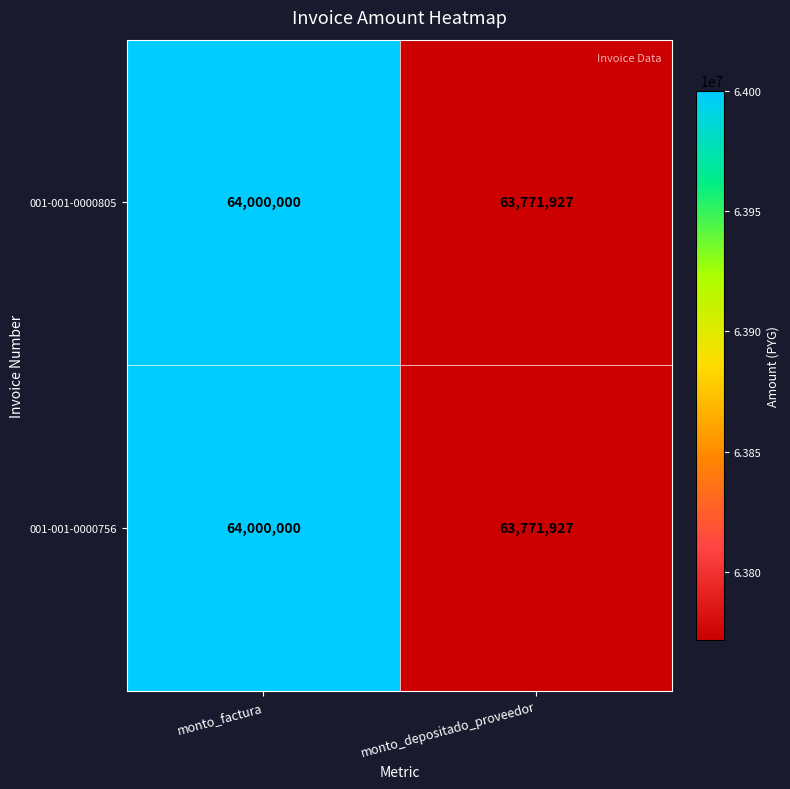

How many distinct data groups are displayed?

2